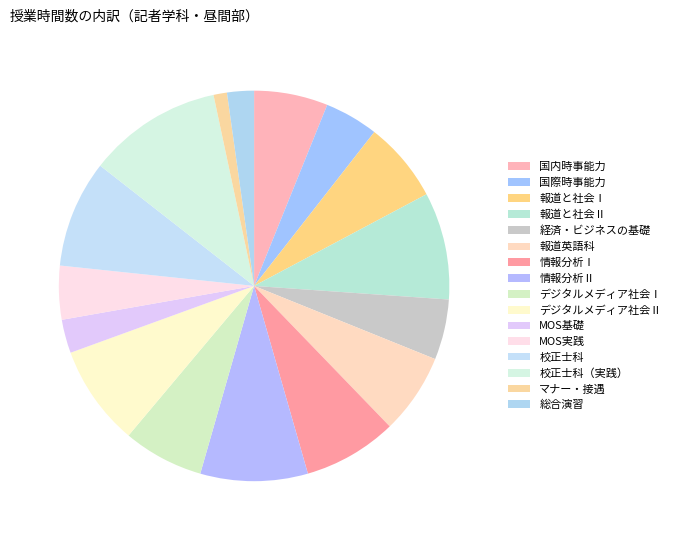

Count the number of slices in the pie.

16